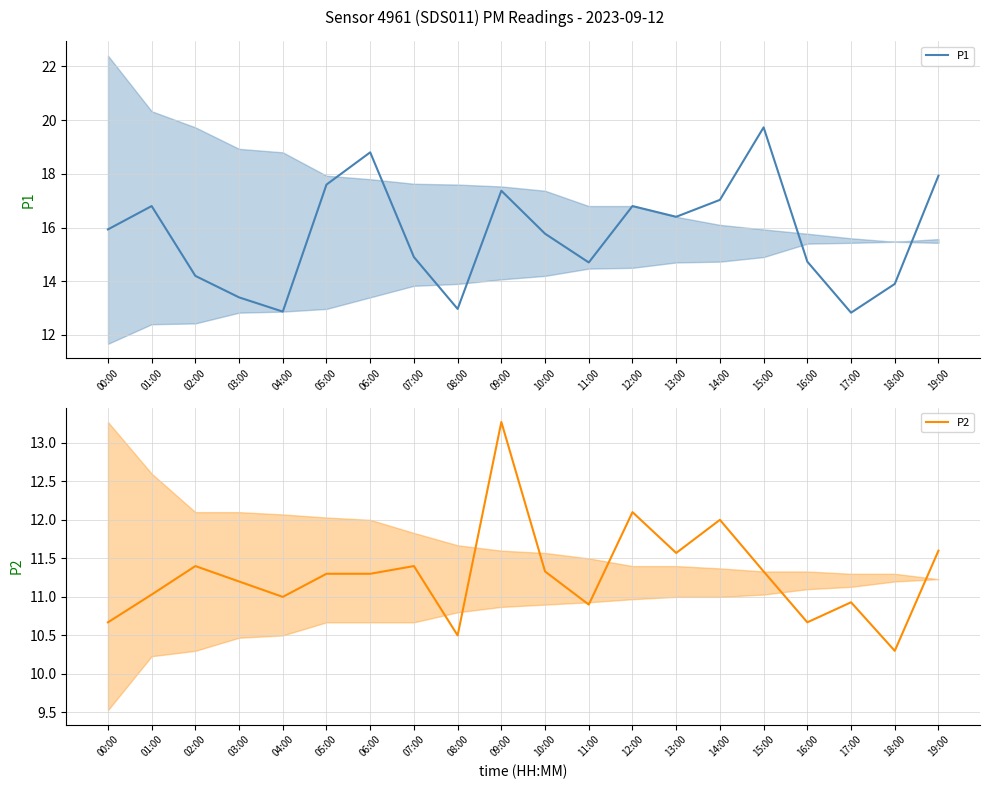

What is the greatest value displayed?

19.7